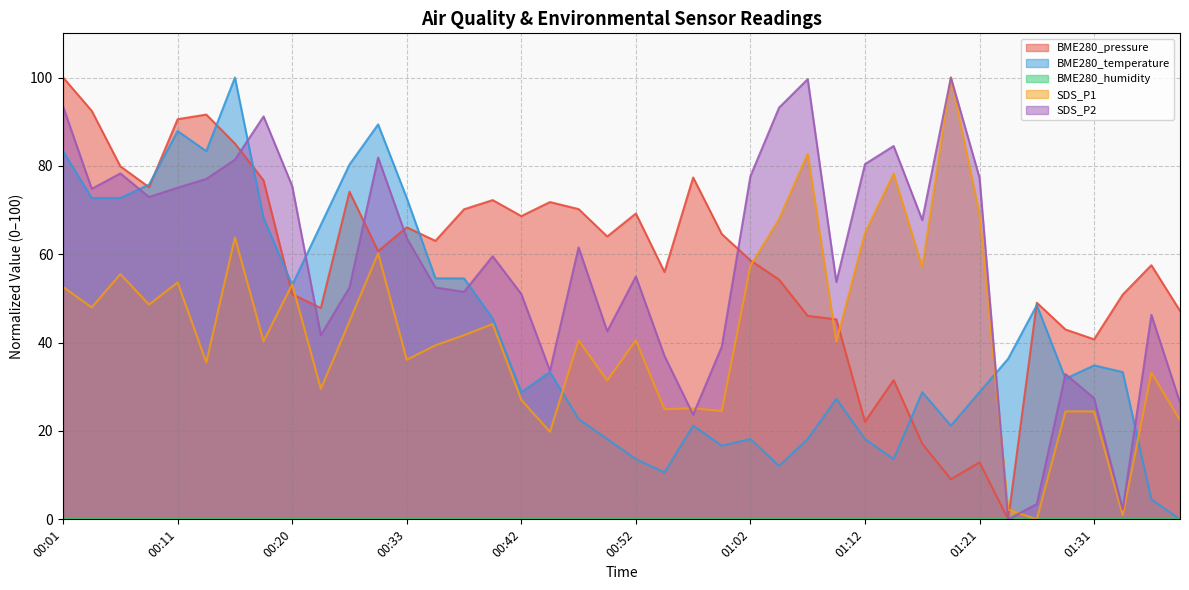

What is the maximum value for SDS_P1?

100.0